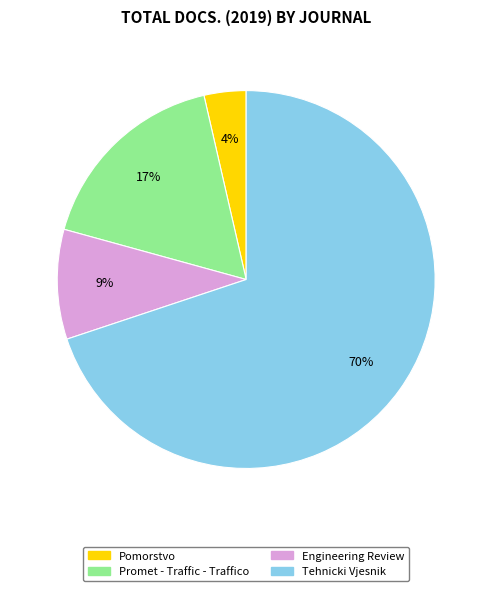

Rank the categories by value from highest to lowest.

Tehnicki Vjesnik, Promet - Traffic - Traffico, Engineering Review, Pomorstvo